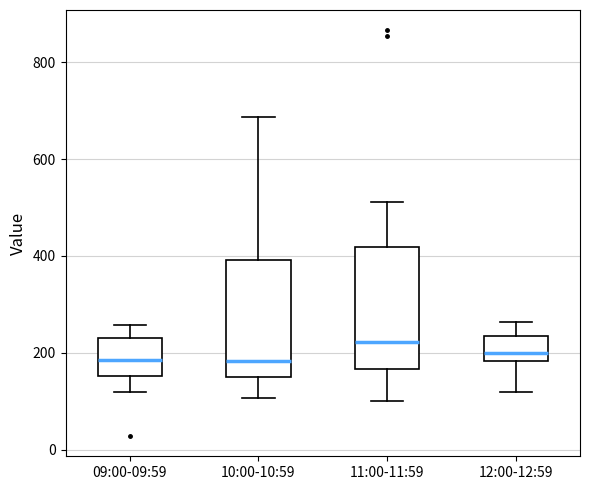

Where is the upper edge of the box for 09:00-09:59 on the y-axis? The values are not printed on the chart, so give them approximately, as read against the axis.

240